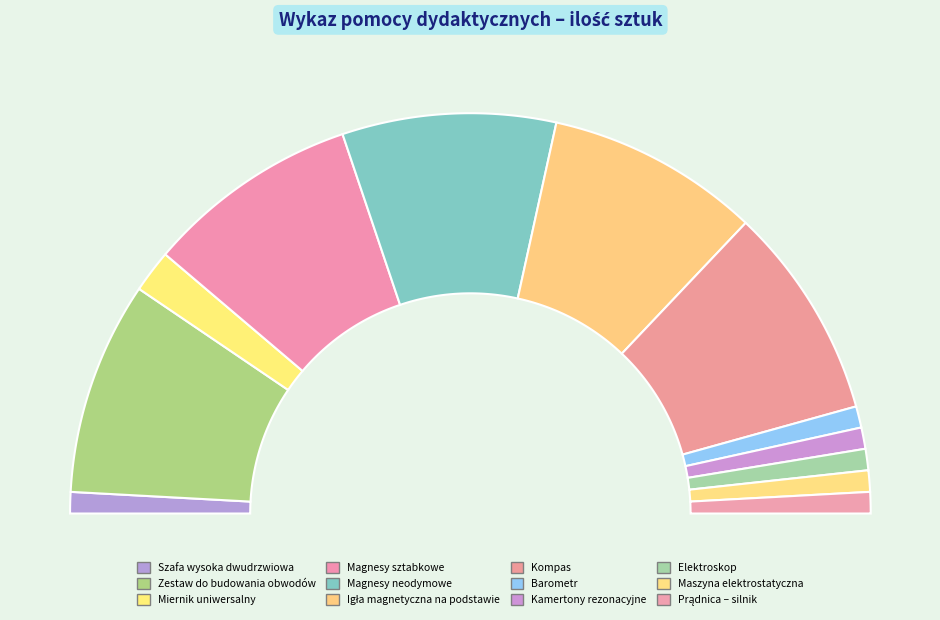

What percentage is the Maszyna elektrostatyczna slice, to the nearest percent?

2%